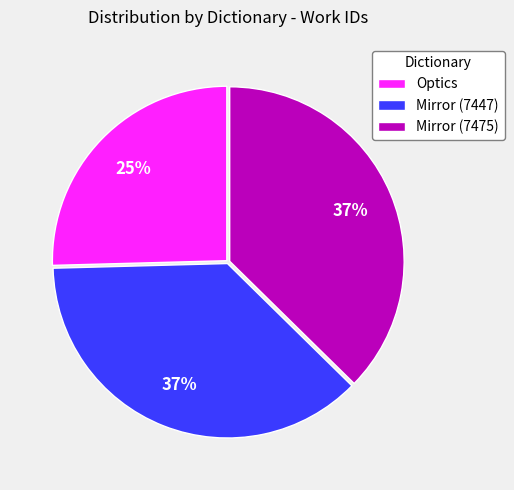

How many segments does this pie chart have?

3